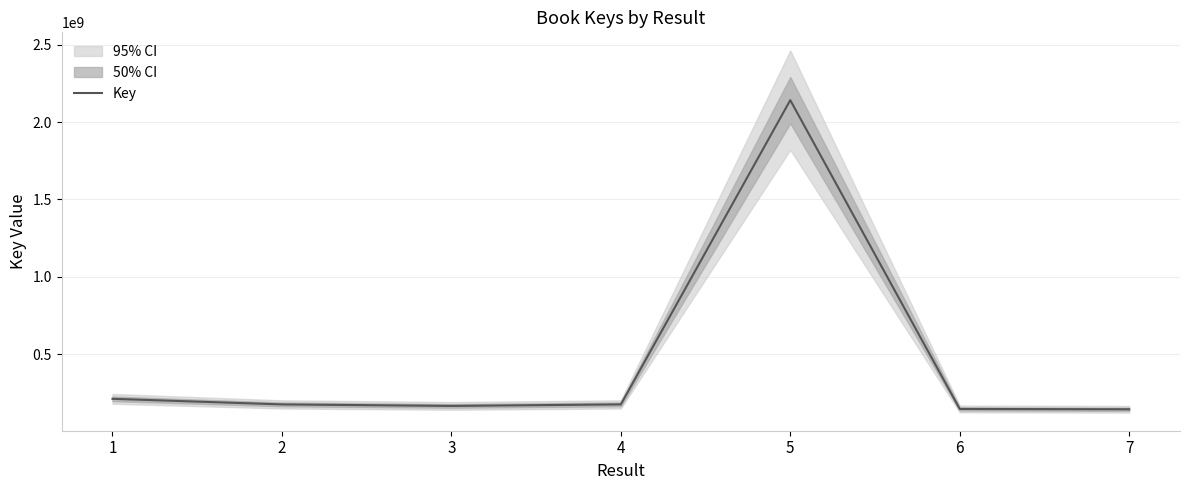

Reading left to right, extract all data points from this chart.

1=211230941	2=175173181	3=165403009	4=175172988	5=2142065105	6=145793564	7=143665752